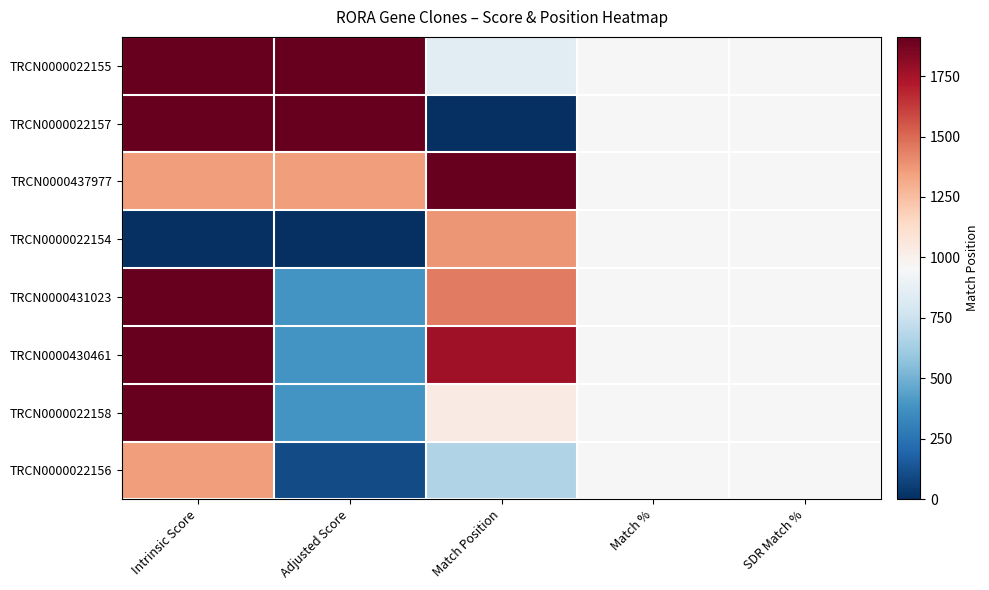

At which category is the sum across all series the highest?

Intrinsic Score